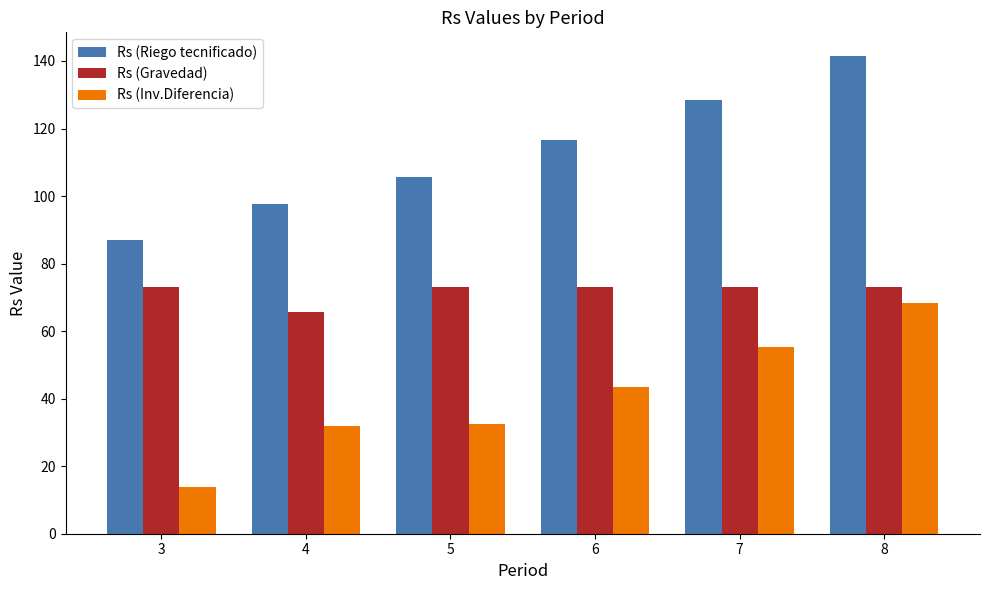

The value of Rs (Gravedad) at 6 is 73.1. True or false?

True